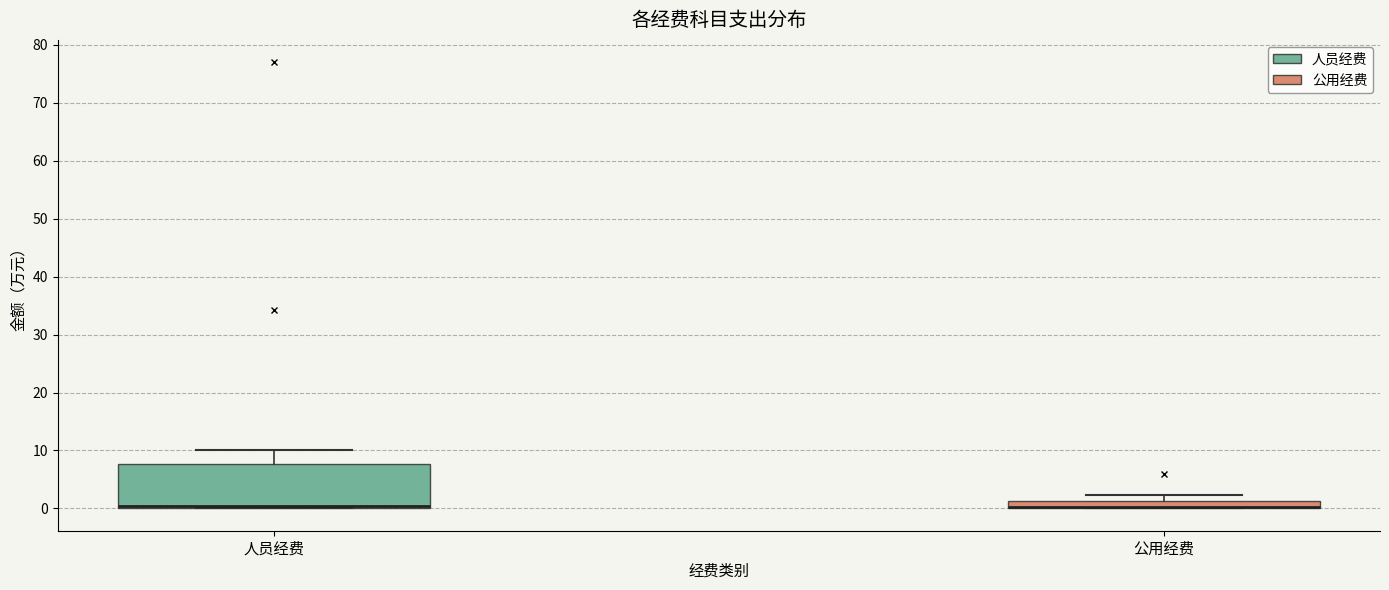

Where is the lower edge of the box for 公用经费 on the y-axis? The values are not printed on the chart, so give them approximately, as read against the axis.

0